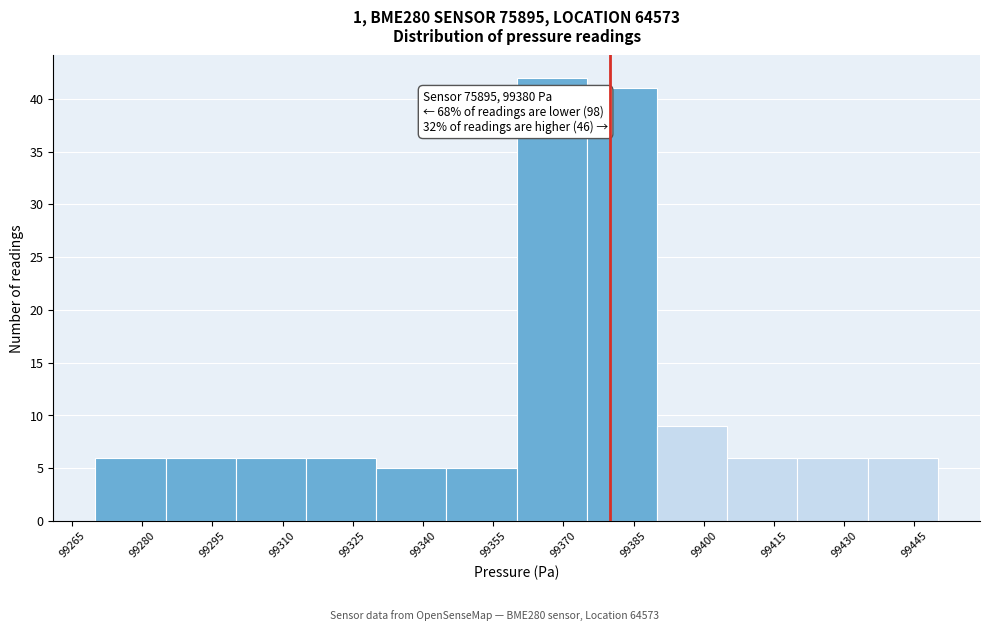

Over which range of the x-axis is the bar tallest?

99360 to 99375